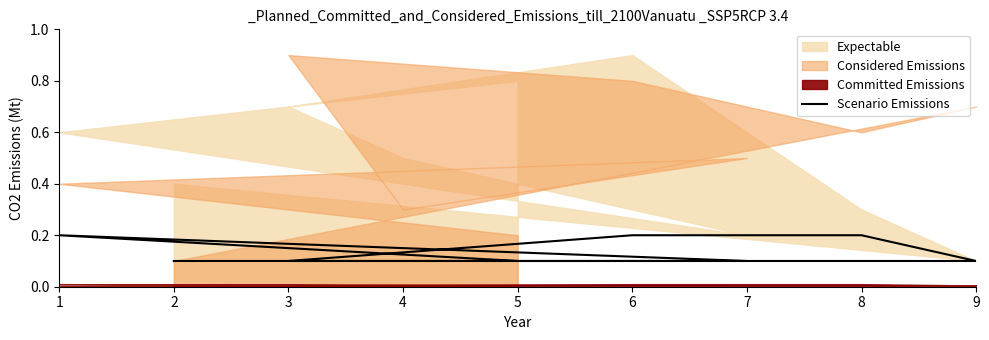

Between 1 and 5, which is larger?

1